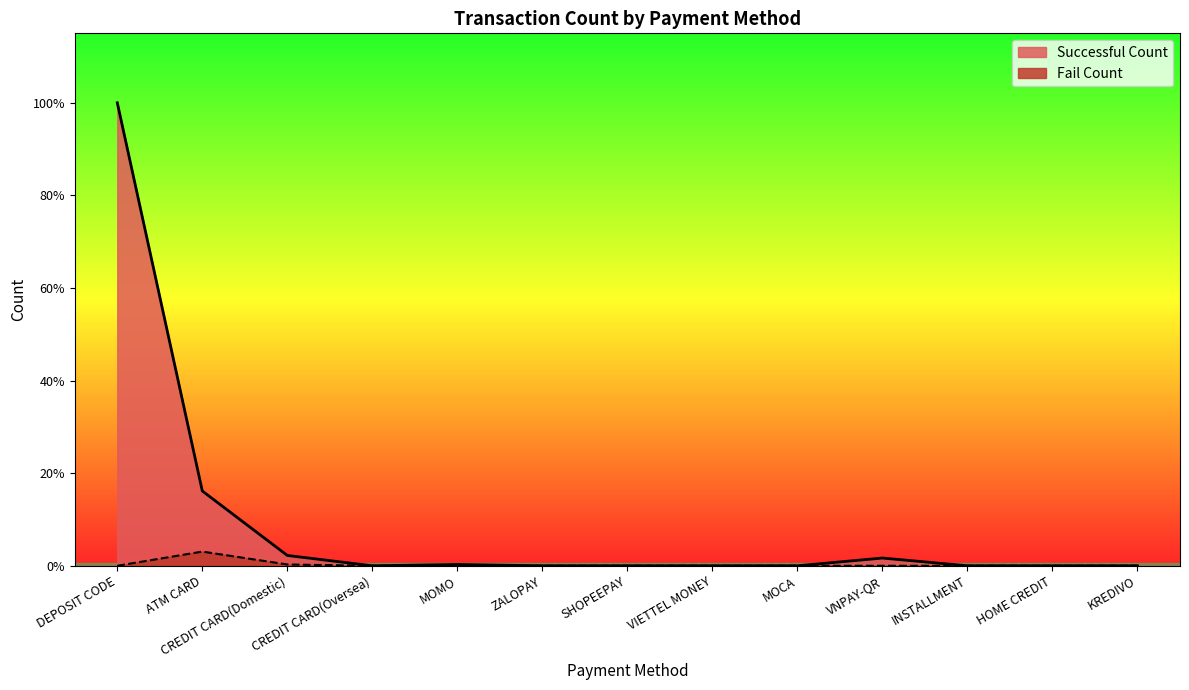

At how many categories does at least one series exceed 28?

2